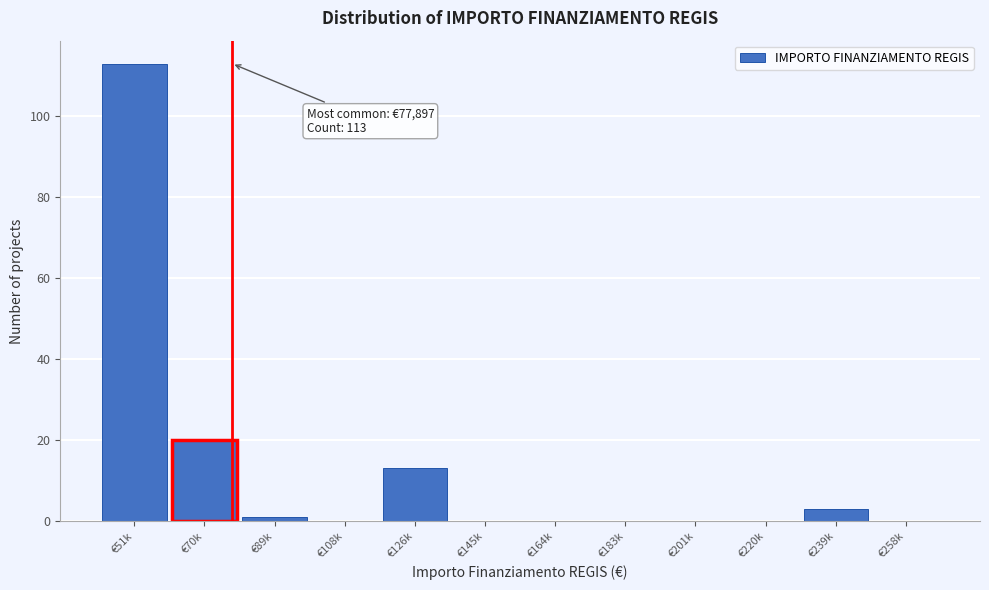

Reading left to right, extract all data points from this chart.

€51k=113	€70k=20	€89k=1	€108k=0	€126k=13	€145k=0	€164k=0	€183k=0	€201k=0	€220k=0	€239k=3	€258k=0